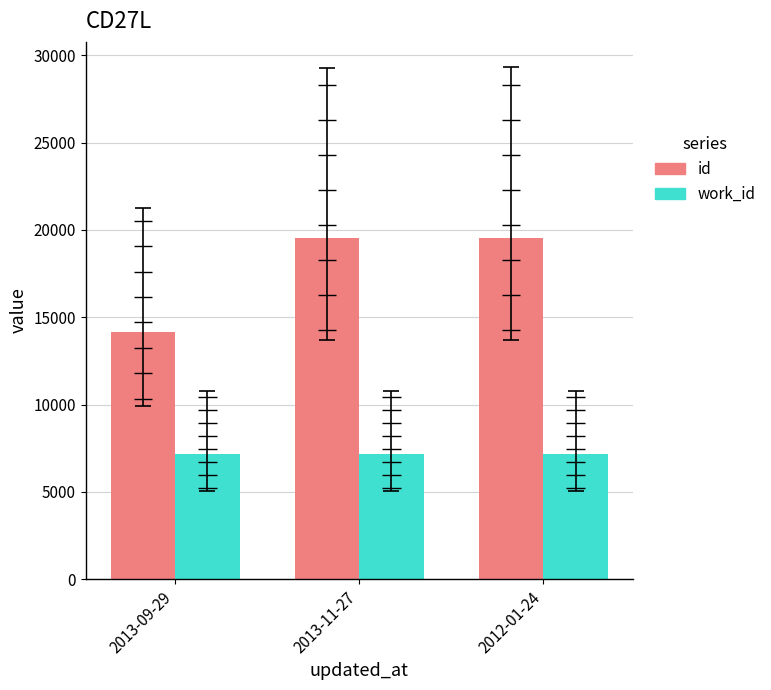

What is the total value across all series at 2013-11-27?

26707